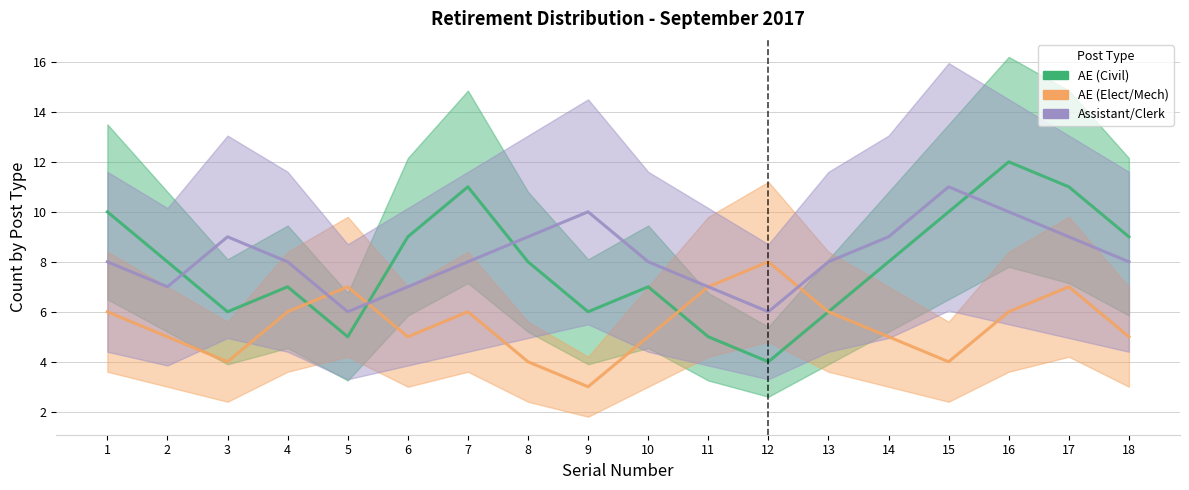

Which category has the lowest value in the Assistant/Clerk series?

5